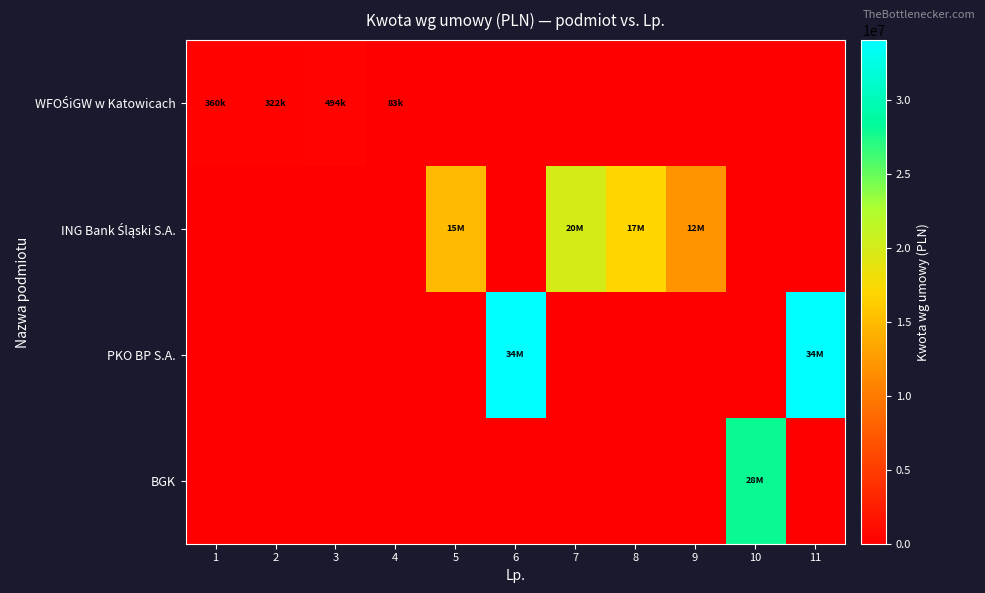

Between 1 and 7, which series saw the biggest shift?

ING Bank Śląski S.A.